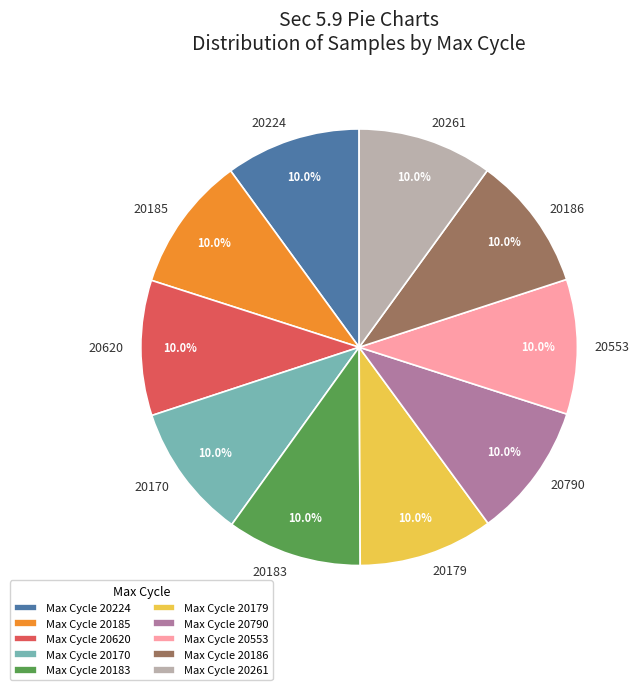

How many segments does this pie chart have?

10